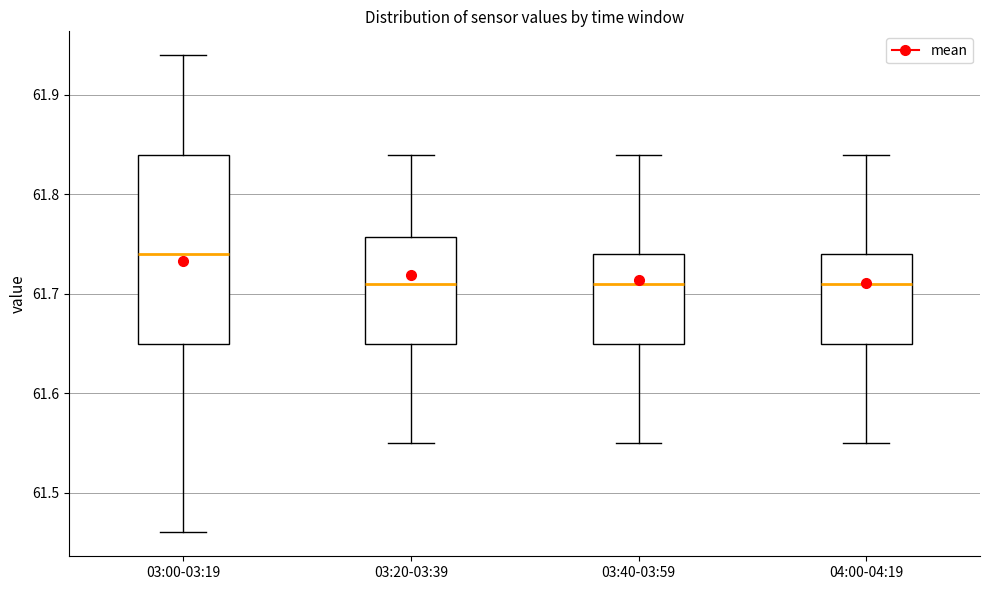

Reading left to right, transcribe this box plot: for each box, give where its median line is, the range the box spans, and where its two whiskers end, as read against the y-axis. The values are not printed on the chart, so give them approximately, as read against the axis.

03:00-03:19: median 61.74, box 61.65 to 61.84, whiskers 61.46 to 61.94
03:20-03:39: median 61.71, box 61.65 to 61.76, whiskers 61.55 to 61.84
03:40-03:59: median 61.71, box 61.65 to 61.74, whiskers 61.55 to 61.84
04:00-04:19: median 61.71, box 61.65 to 61.74, whiskers 61.55 to 61.84